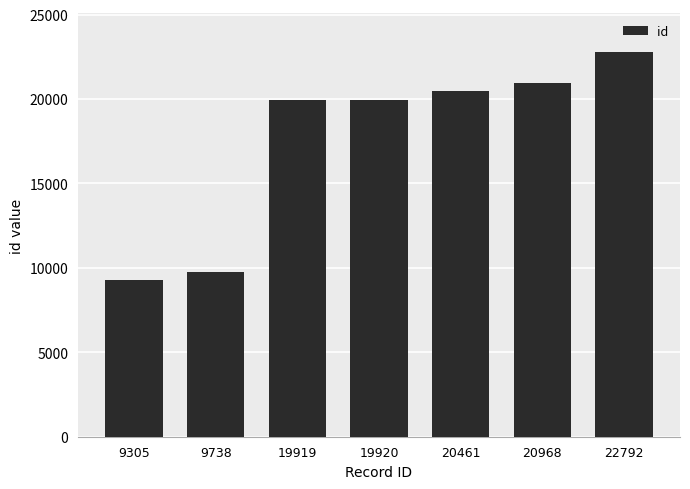

How many series are shown in this chart?

1